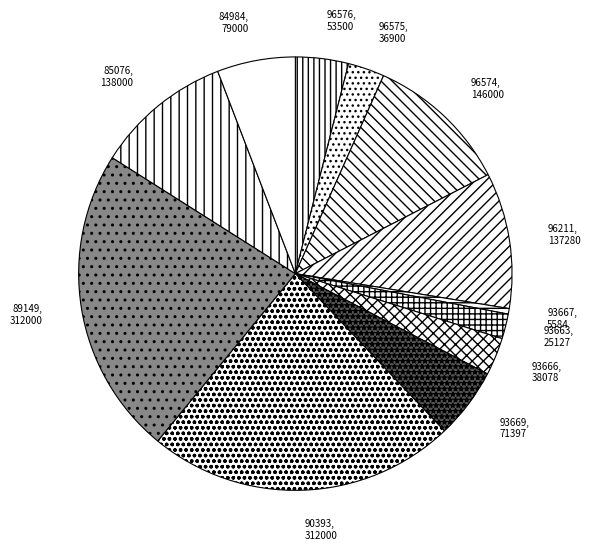

Combined, do 90393 and 93663 account for over 50%?

No